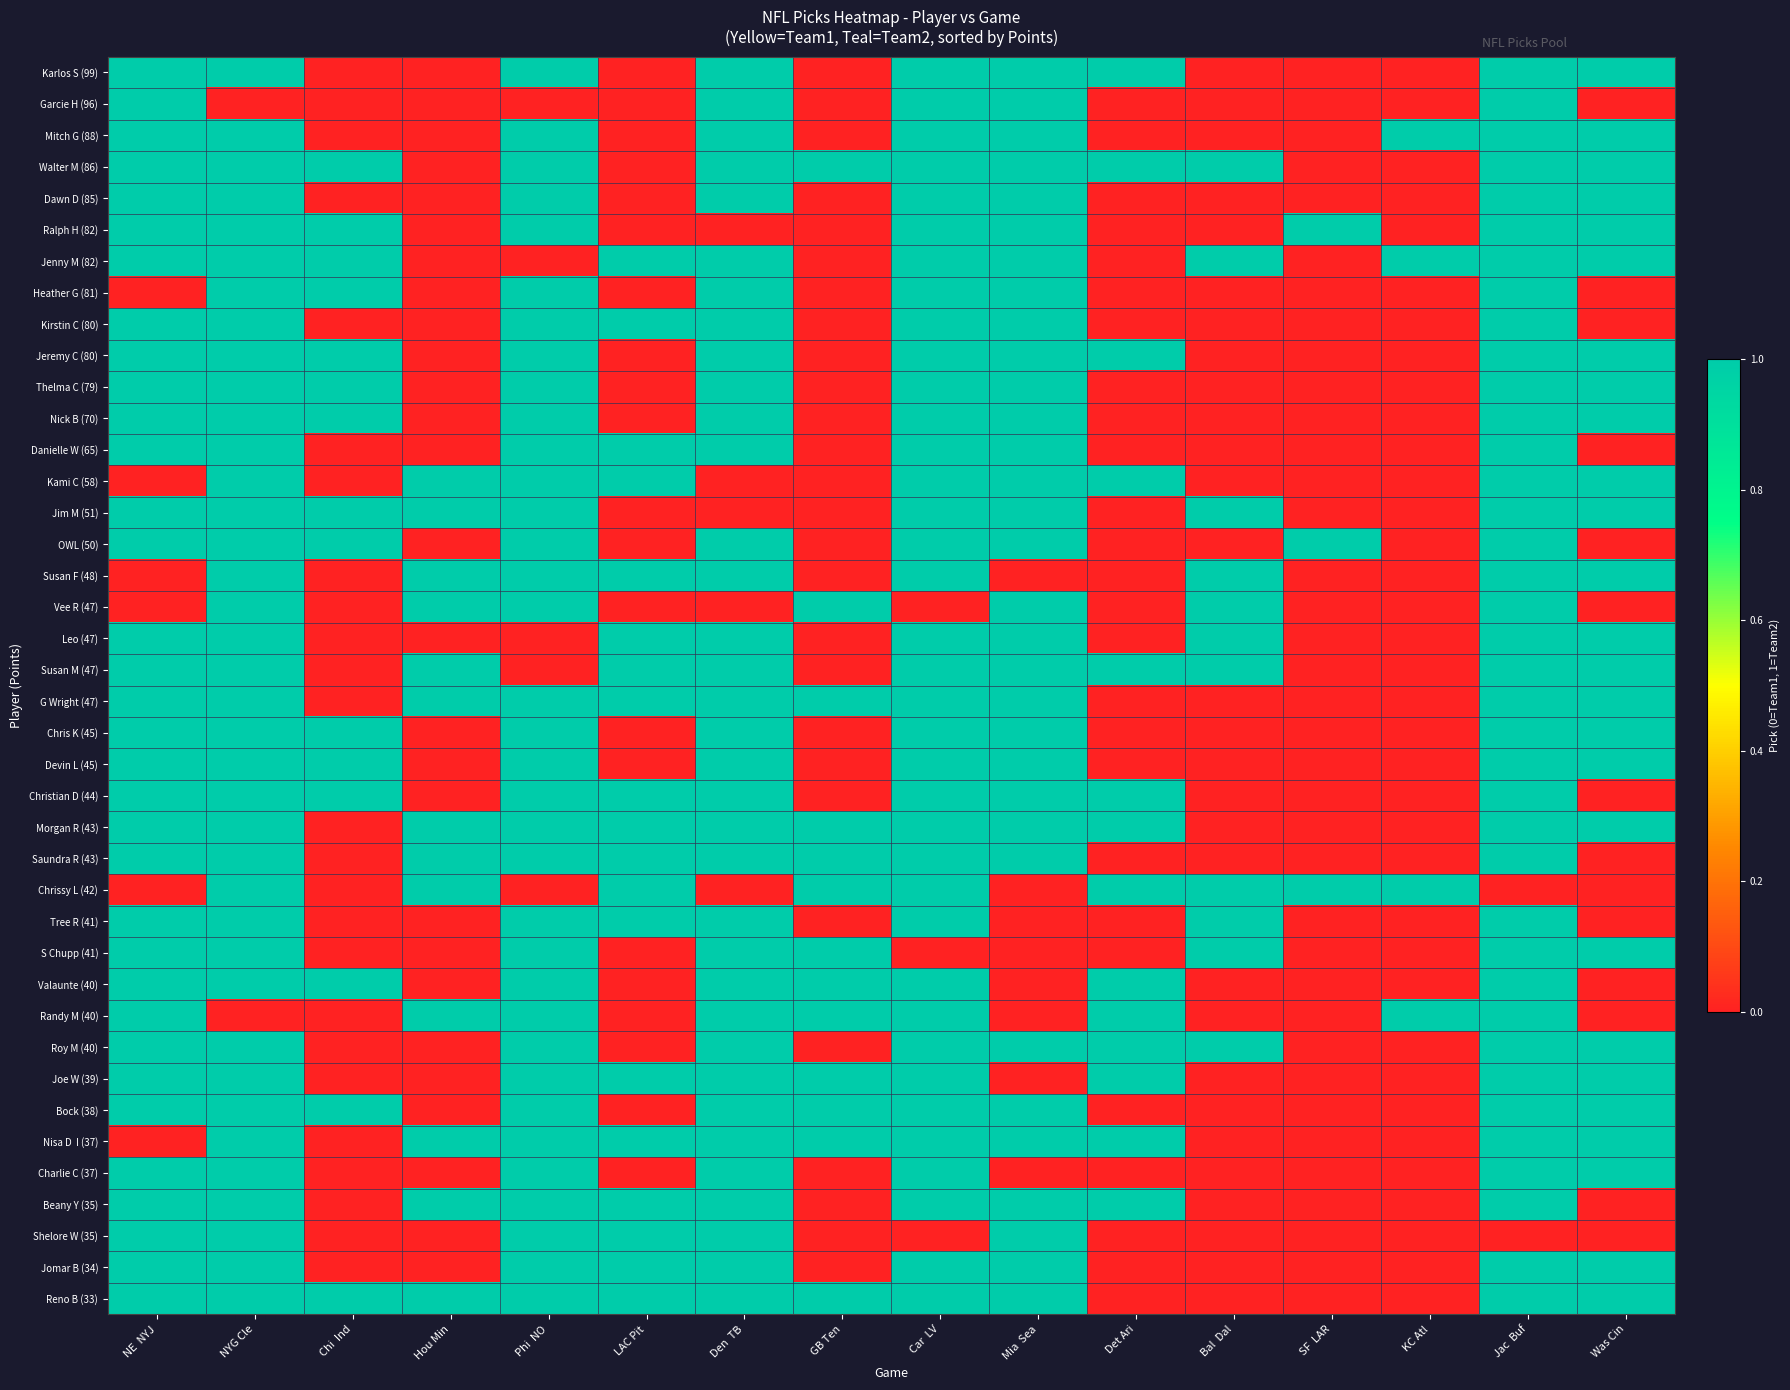

Between LAC Pit and Jac Buf, which series saw the biggest shift?

Karlos S (99)